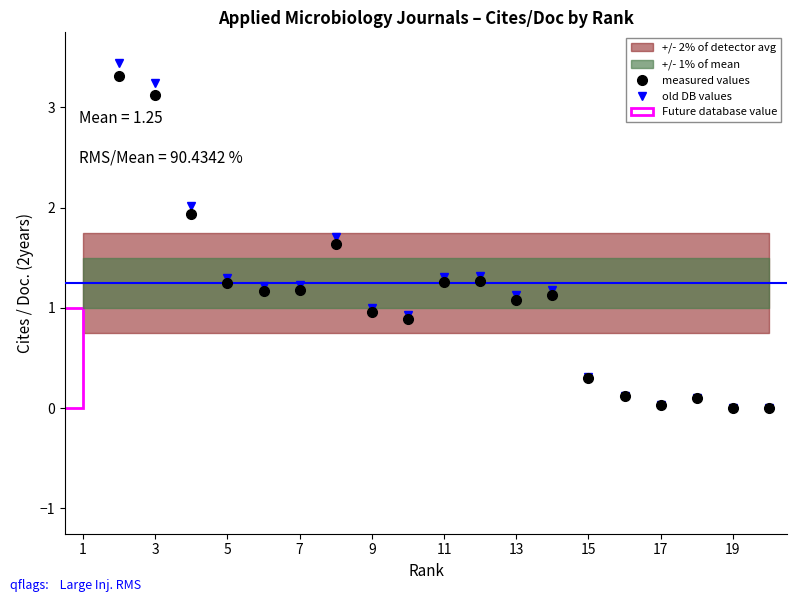

True or false: measured values and old DB values cross at least once.

False